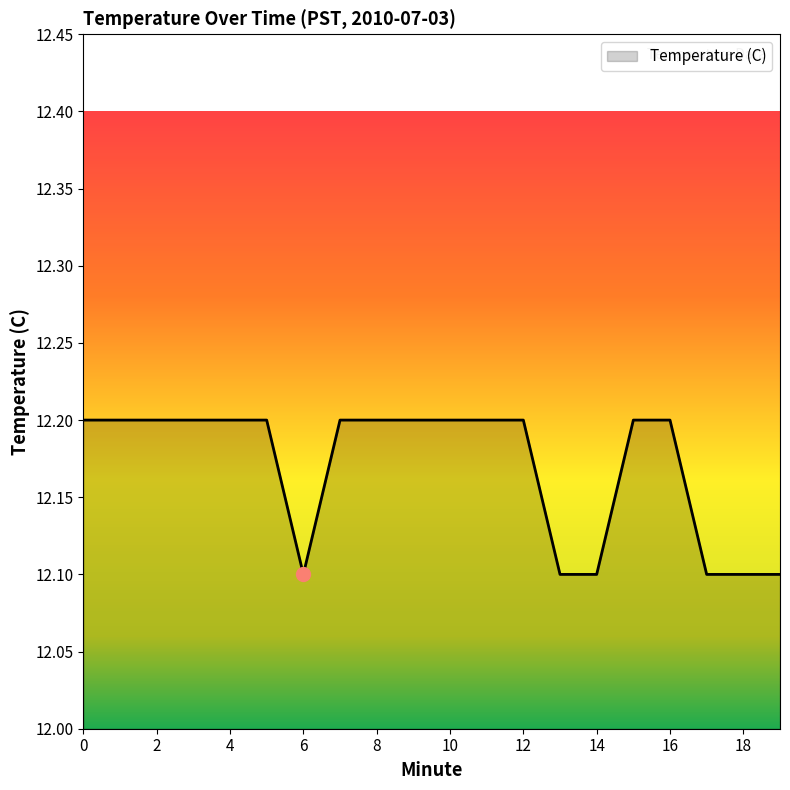

What is the difference between the maximum and minimum values?

0.1